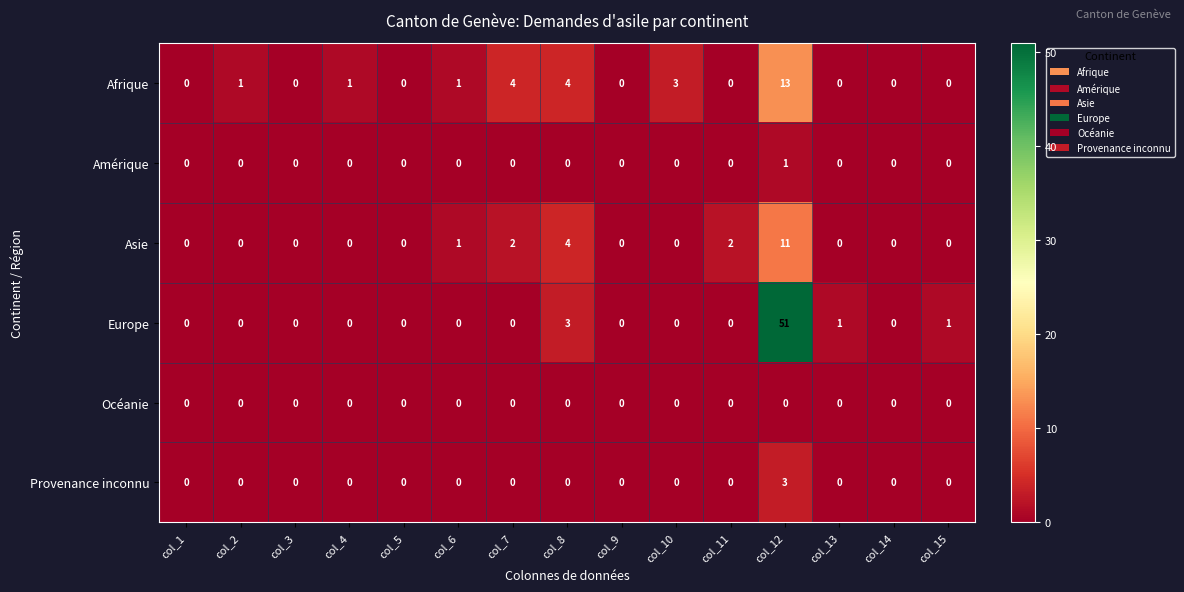

What is the difference between the maximum and minimum values in the Provenance inconnu series?

3